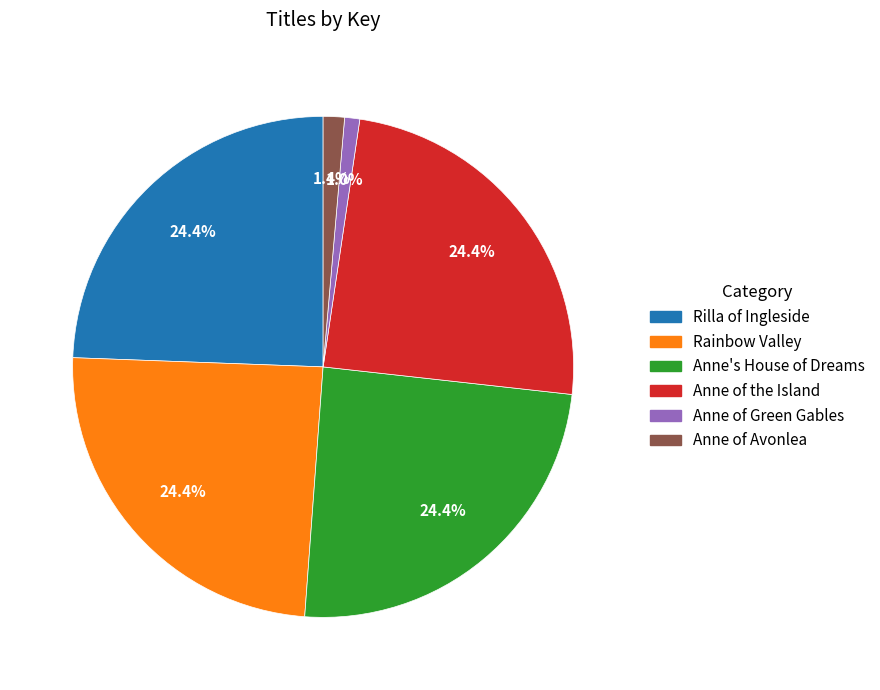

To the nearest percent, what percentage of the pie is Rainbow Valley?

24%